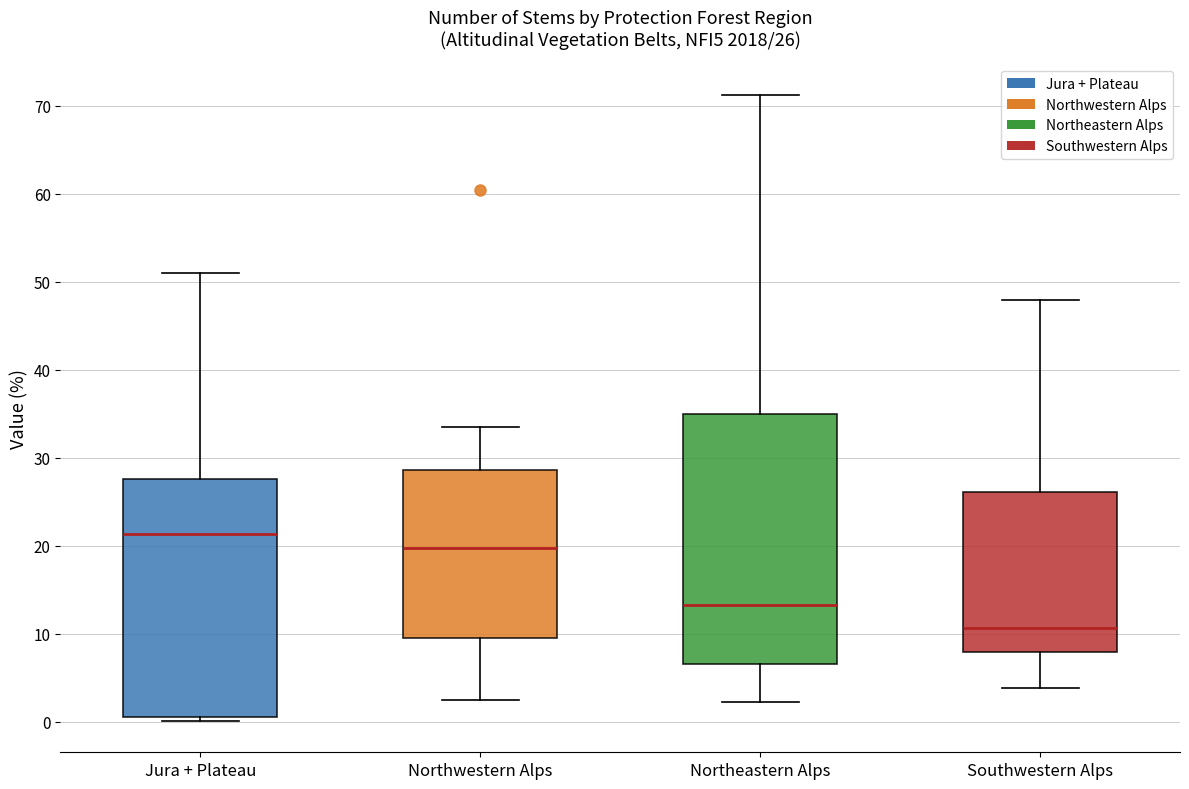

Comparing the boxes themselves (not the whiskers), which one is the tallest?

Northeastern Alps